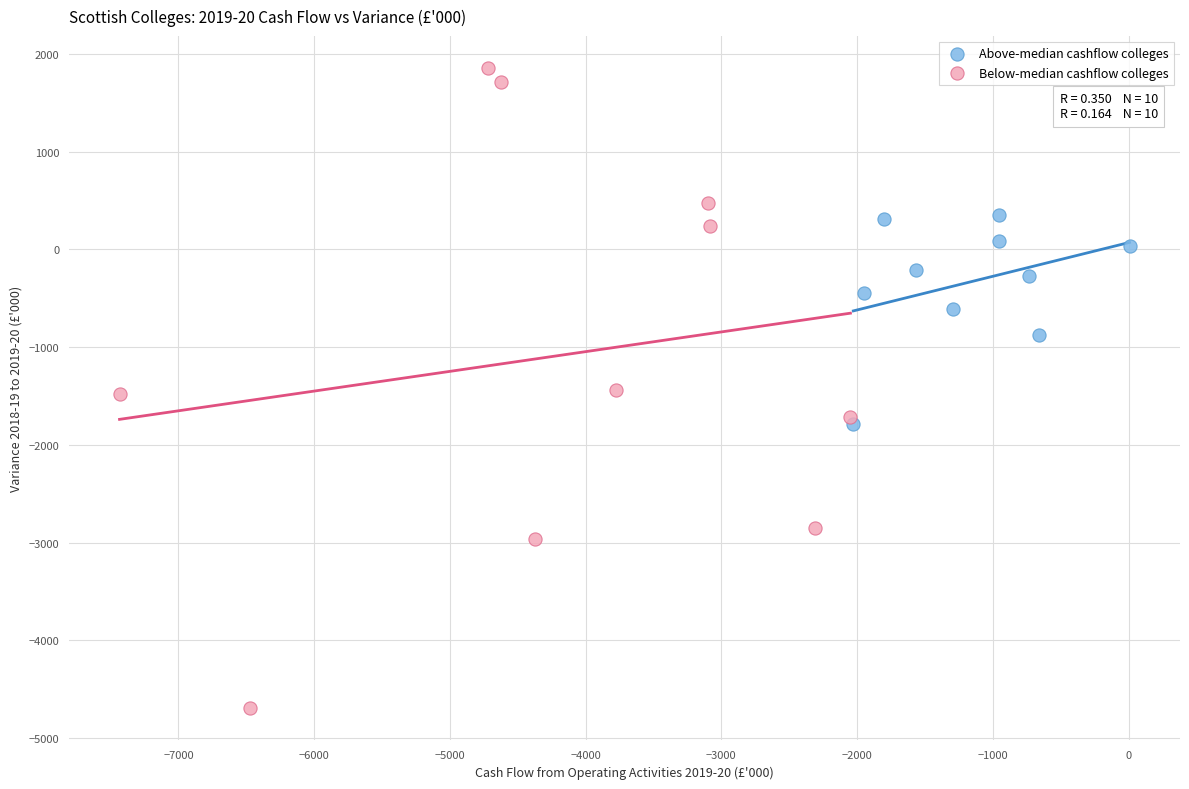

Which series contains the highest Y value?

Below-median cashflow colleges